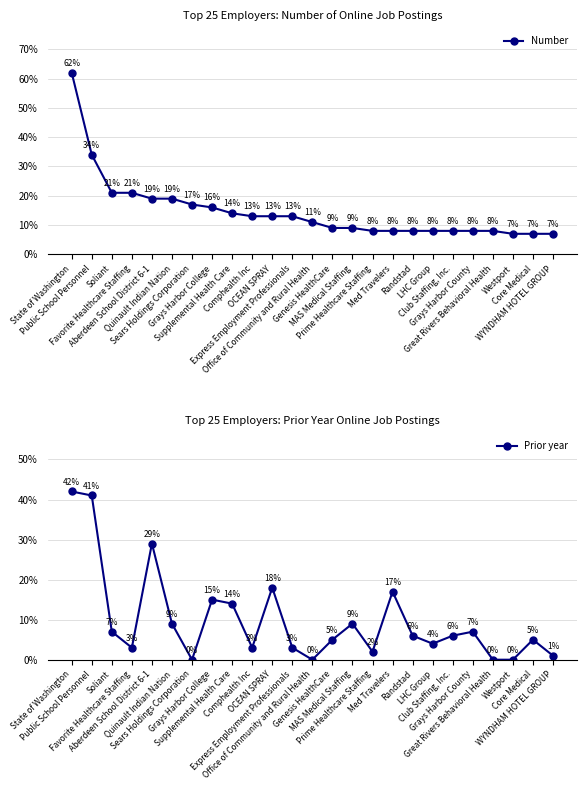

What is the label of the 9th point from the left?

Supplemental Health Care